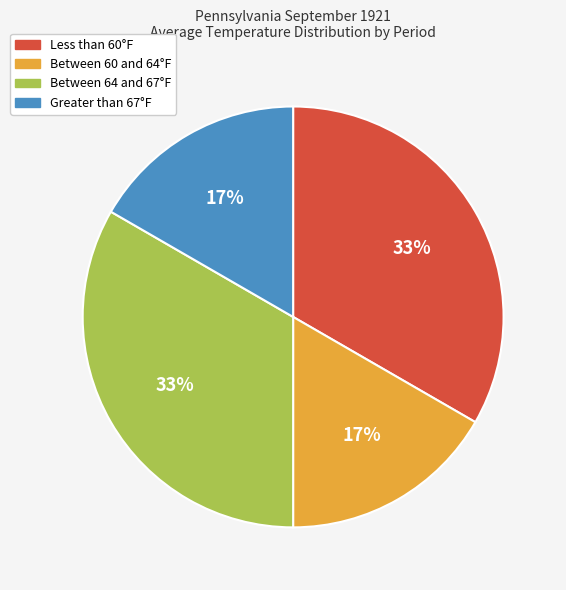

Is there any slice that represents more than half of the pie?

No